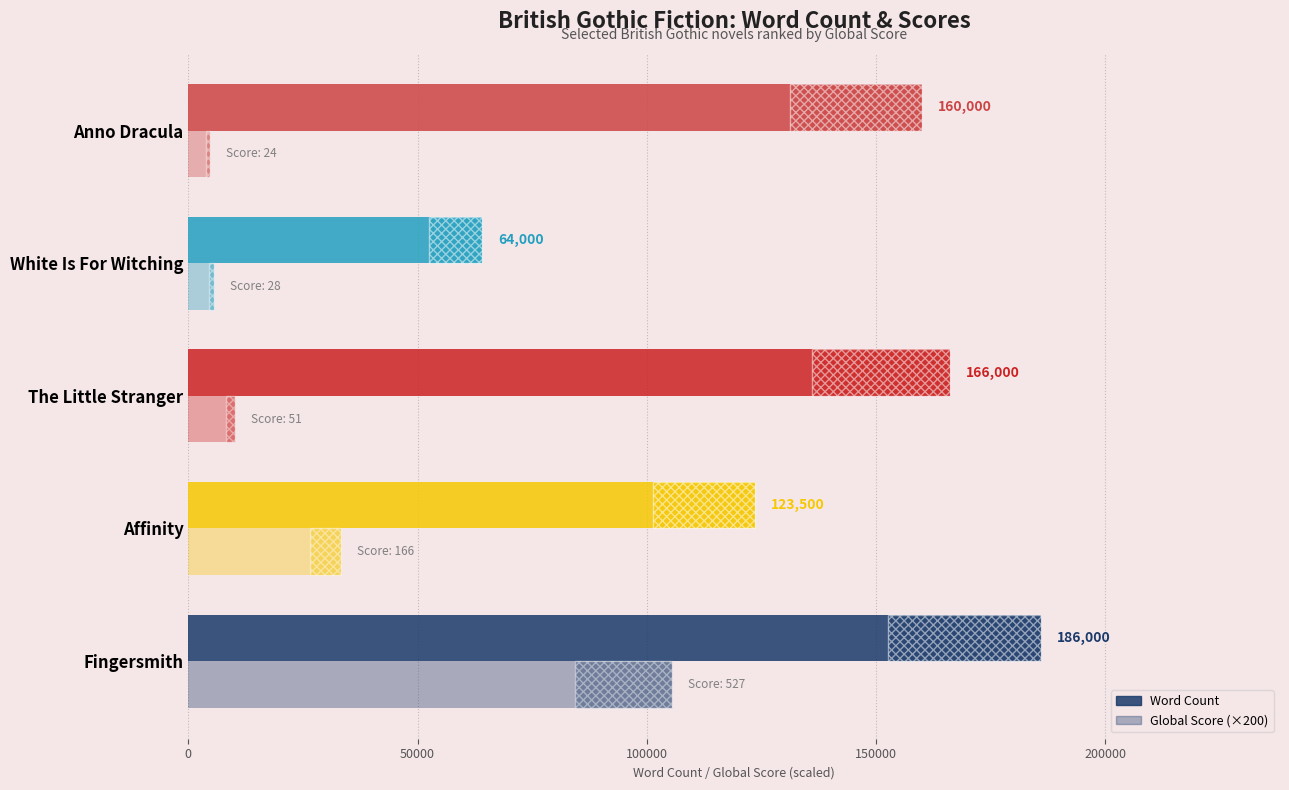

What is the average value of the Global Score (×200) series?

31840